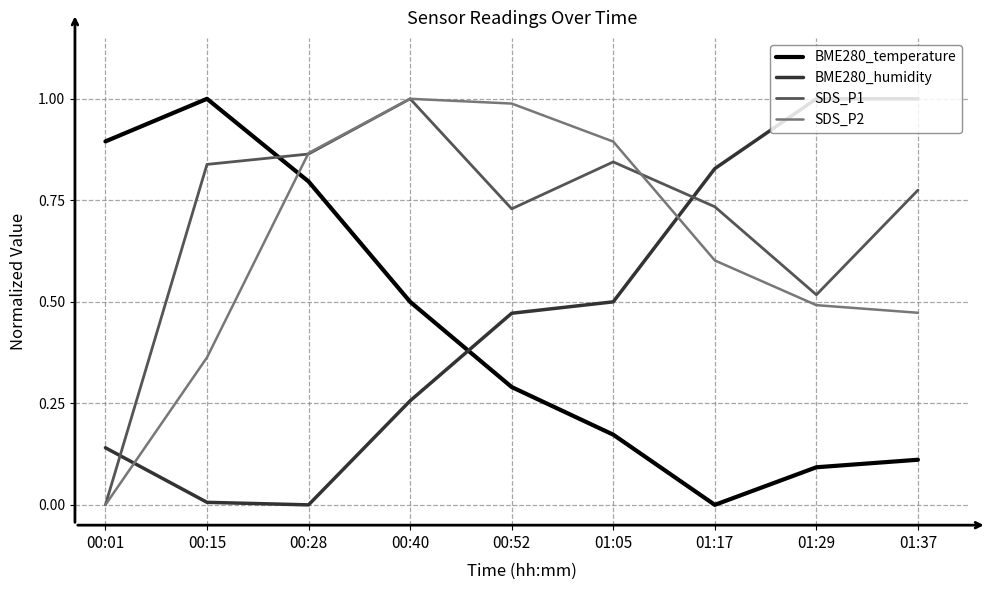

True or false: BME280_humidity has more than 2 points higher than both neighbors.

False